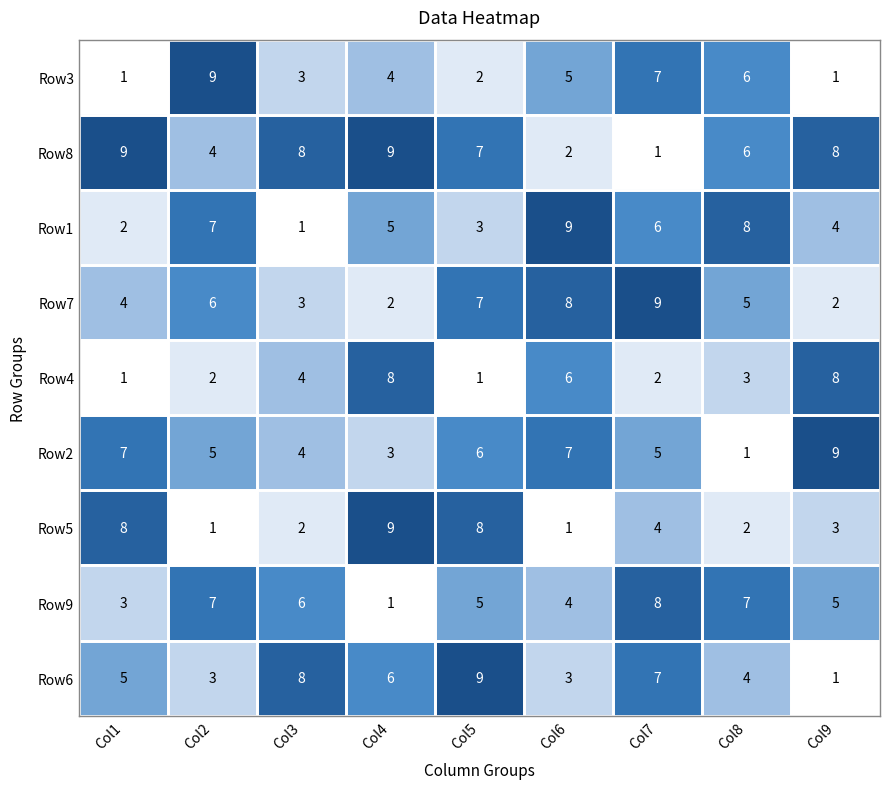

At which label does Row3 first exceed 4?

Col2